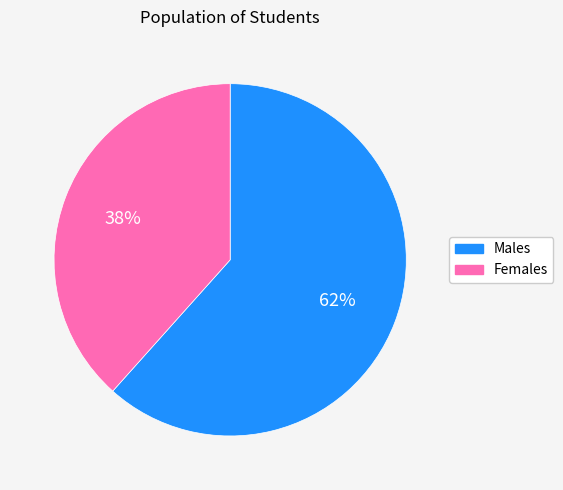

Count the number of slices in the pie.

2